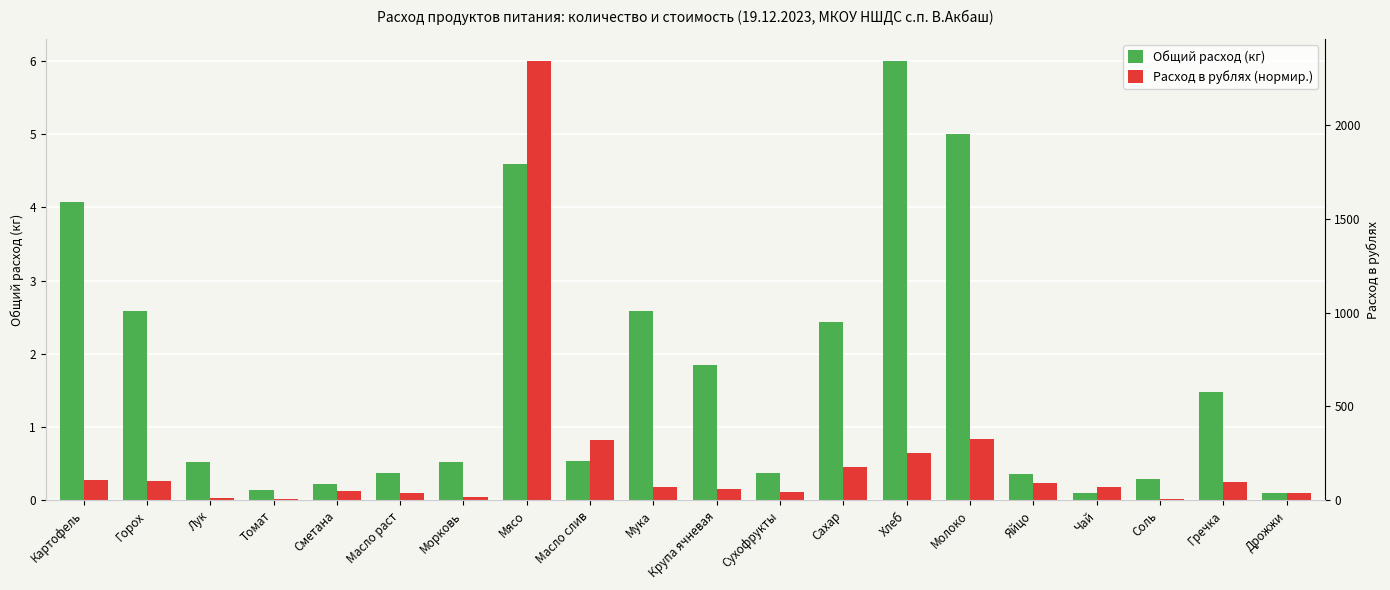

Rank the series by their maximum value, from highest to lowest.

Общий расход (кг), Расход в рублях (нормир.)